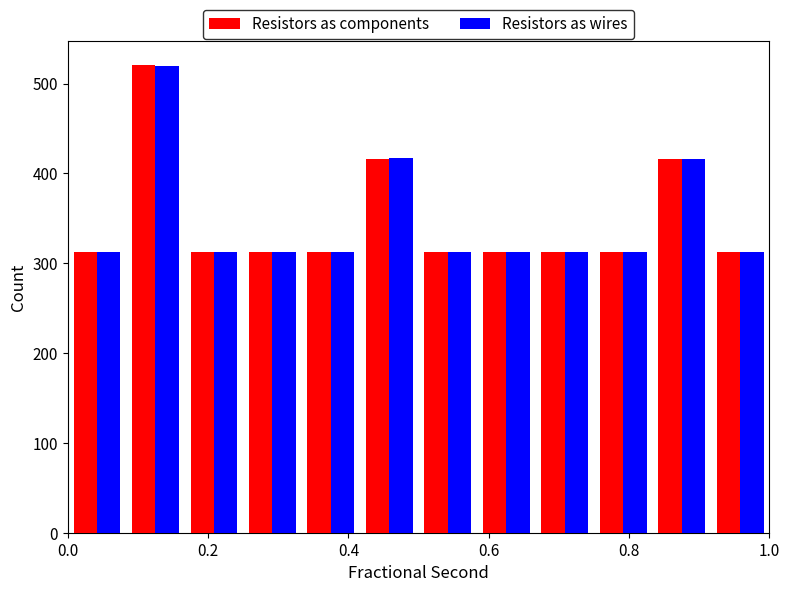

Reading left to right, list every range on the x-axis with the height of the bar of each series over it. Neither the bar edges nor the heights are printed on the chart, so give them approximately, as read against the axes.

0.00 to 0.08: Resistors as components=310	Resistors as wires=310
0.08 to 0.16: Resistors as components=520	Resistors as wires=520
0.16 to 0.26: Resistors as components=310	Resistors as wires=310
0.26 to 0.34: Resistors as components=310	Resistors as wires=310
0.34 to 0.42: Resistors as components=310	Resistors as wires=310
0.42 to 0.50: Resistors as components=420	Resistors as wires=420
0.50 to 0.58: Resistors as components=310	Resistors as wires=310
0.58 to 0.66: Resistors as components=310	Resistors as wires=310
0.66 to 0.76: Resistors as components=310	Resistors as wires=310
0.76 to 0.84: Resistors as components=310	Resistors as wires=310
0.84 to 0.92: Resistors as components=420	Resistors as wires=420
0.92 to 1.00: Resistors as components=310	Resistors as wires=310